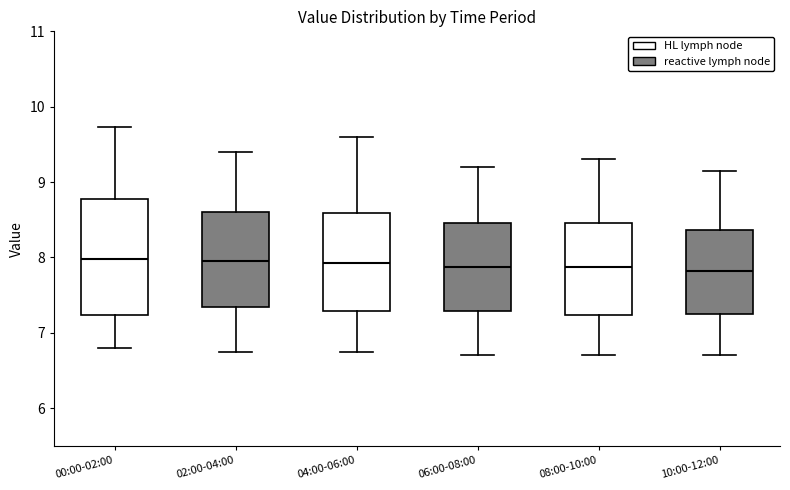

Comparing the boxes themselves (not the whiskers), which one is the tallest?

00:00-02:00